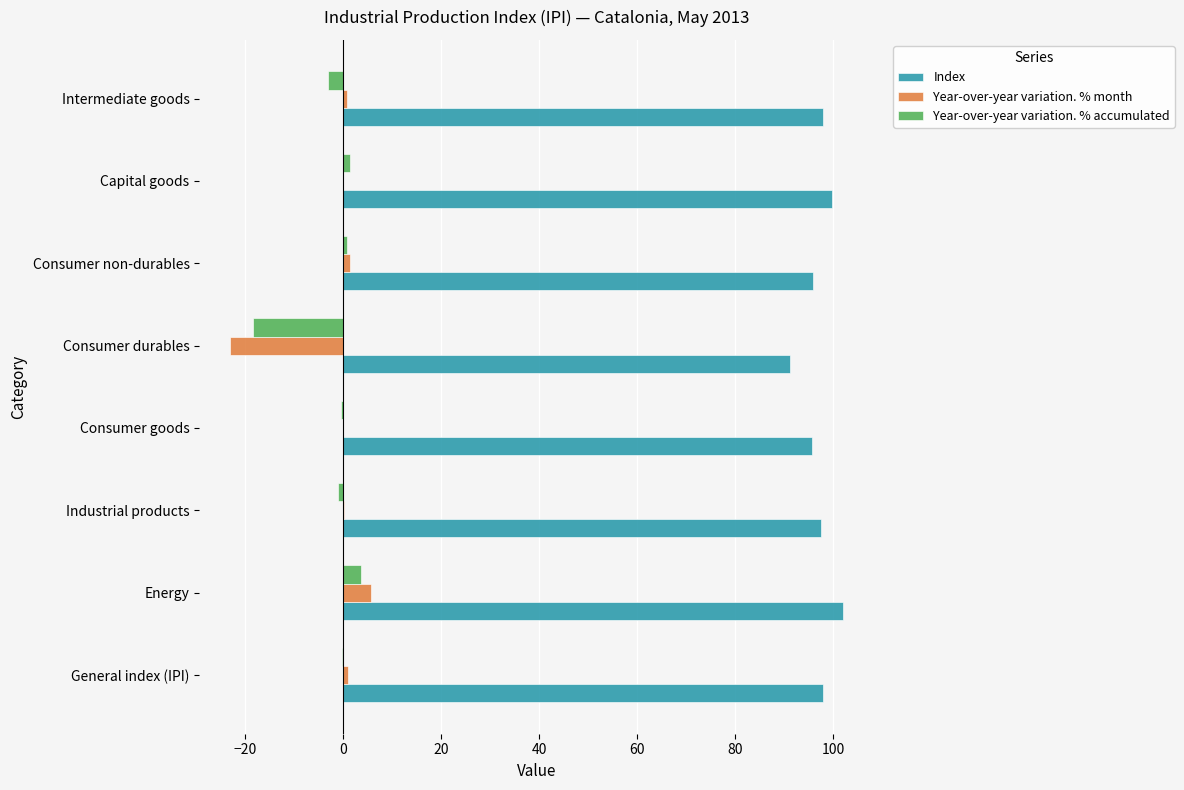

At which category is the sum across all series the highest?

Energy